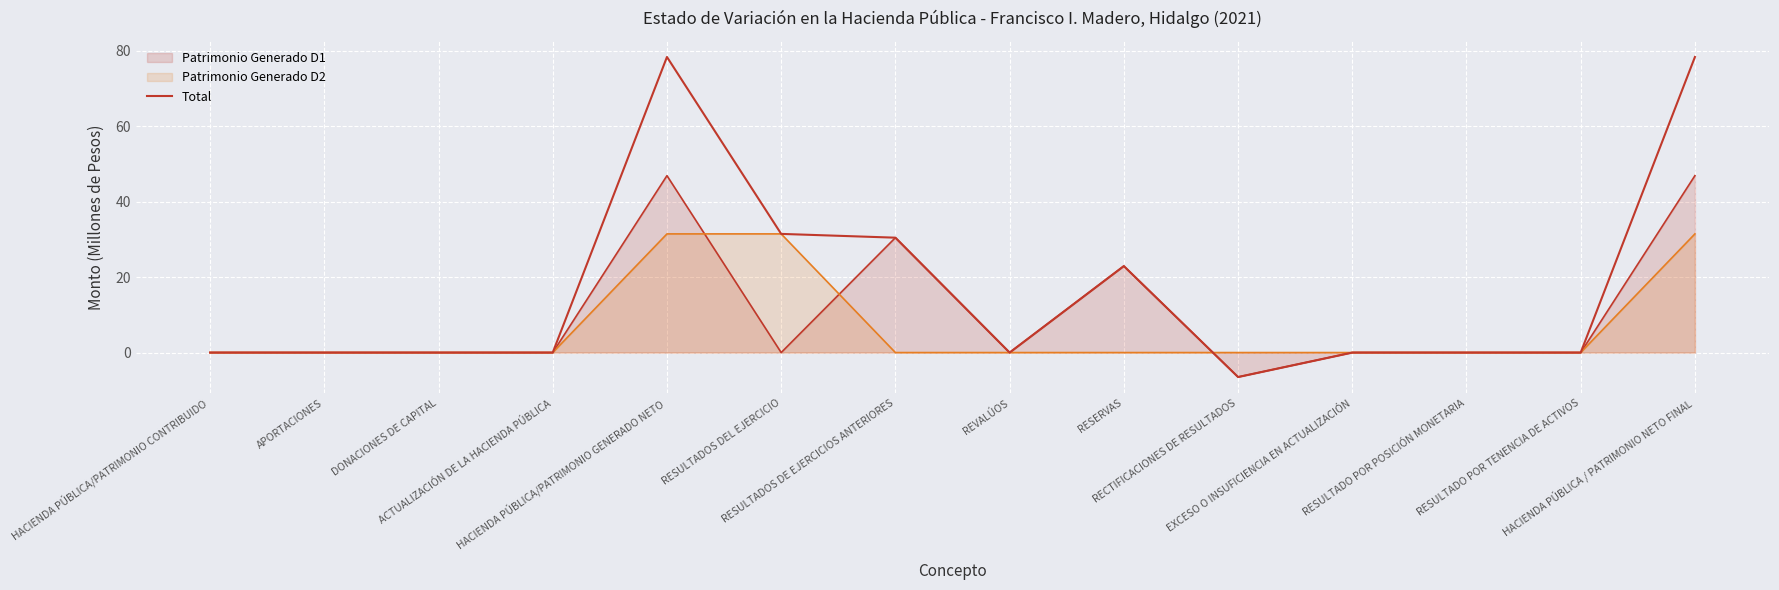

Which label corresponds to the largest value in the chart?

HACIENDA PÚBLICA/PATRIMONIO GENERADO NETO